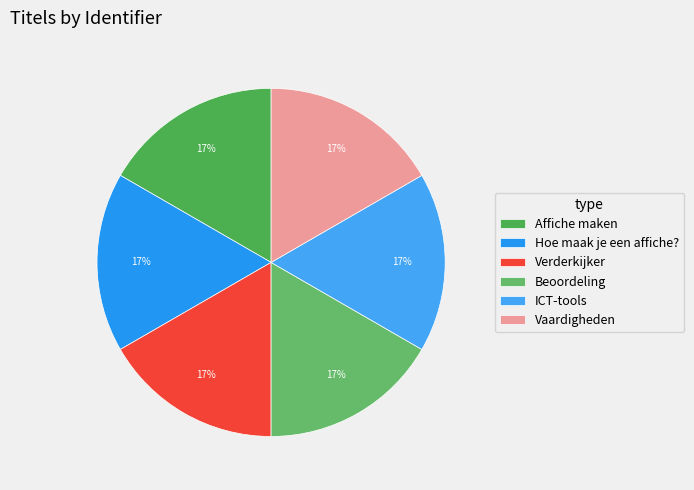

Does Hoe maak je een affiche? represent more than half of the total?

No